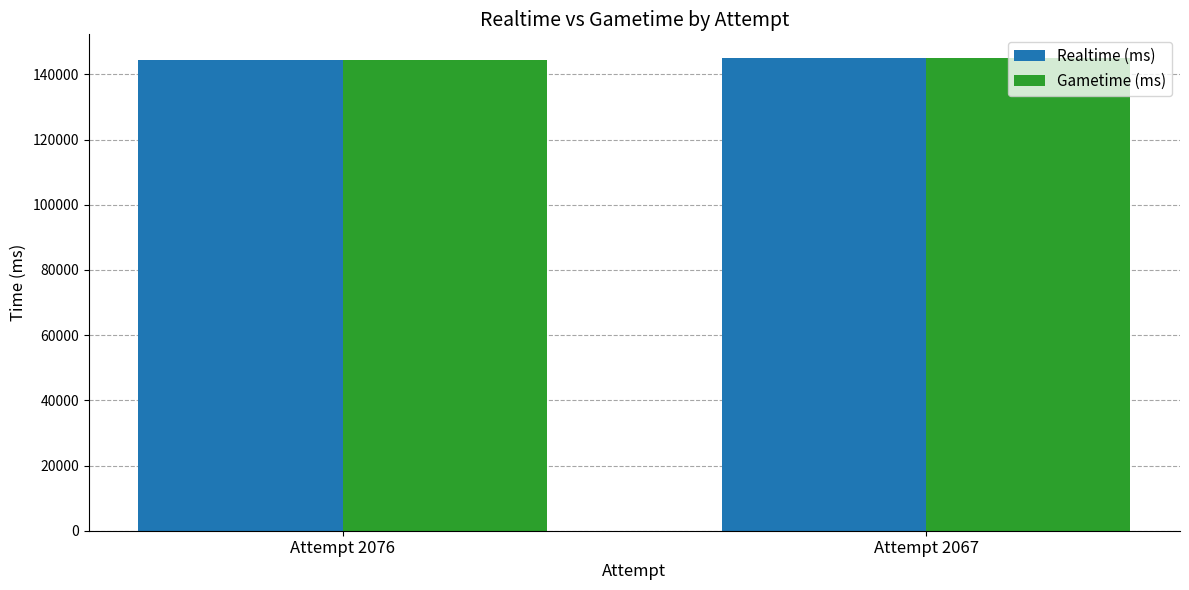

What is the sum of all Realtime (ms) values?

289279